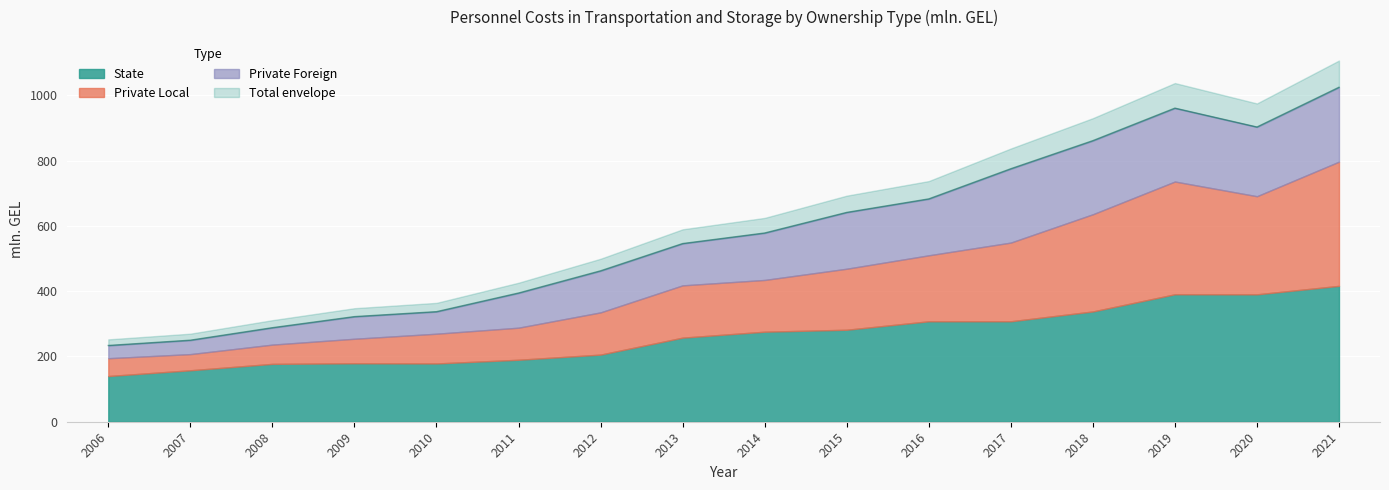

What is the lowest value of the State series?

140.0